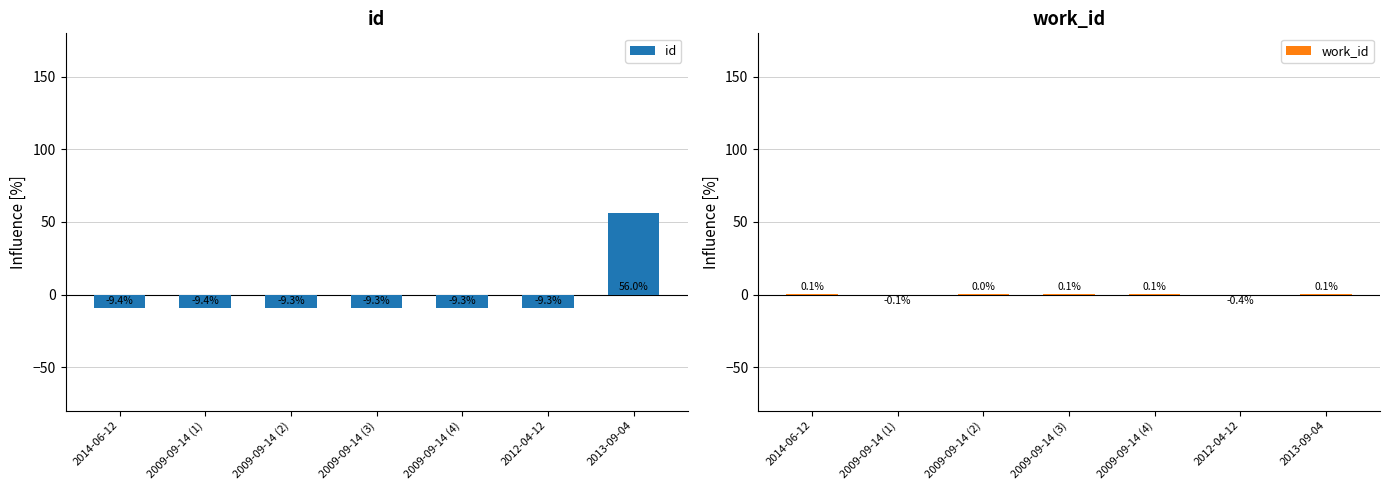

What is the total value across all series at 2009-09-14 (2)?

-9.3